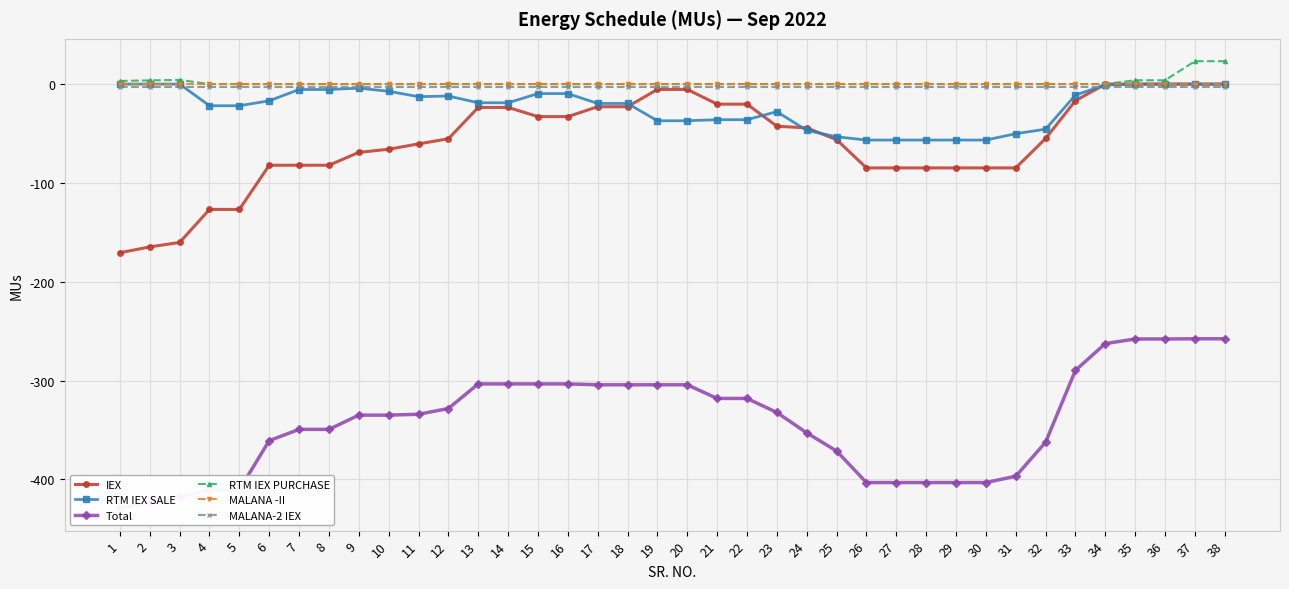

What is the difference between the maximum and second lowest values in the RTM IEX SALE series?

56.6